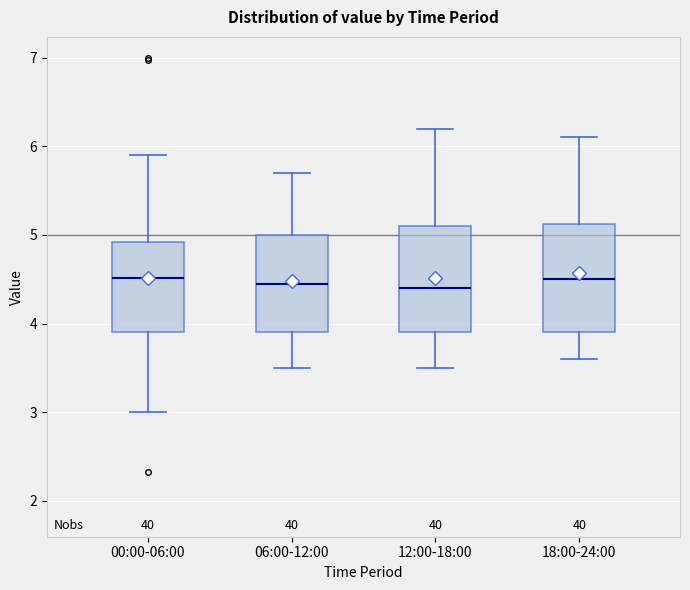

Reading left to right, transcribe this box plot: for each box, give where its median line is, the range the box spans, and where its two whiskers end, as read against the y-axis. The values are not printed on the chart, so give them approximately, as read against the axis.

00:00-06:00: median 4.5, box 3.9 to 4.9, whiskers 3.0 to 5.9
06:00-12:00: median 4.5, box 3.9 to 5.0, whiskers 3.5 to 5.7
12:00-18:00: median 4.4, box 3.9 to 5.1, whiskers 3.5 to 6.2
18:00-24:00: median 4.5, box 3.9 to 5.1, whiskers 3.6 to 6.1